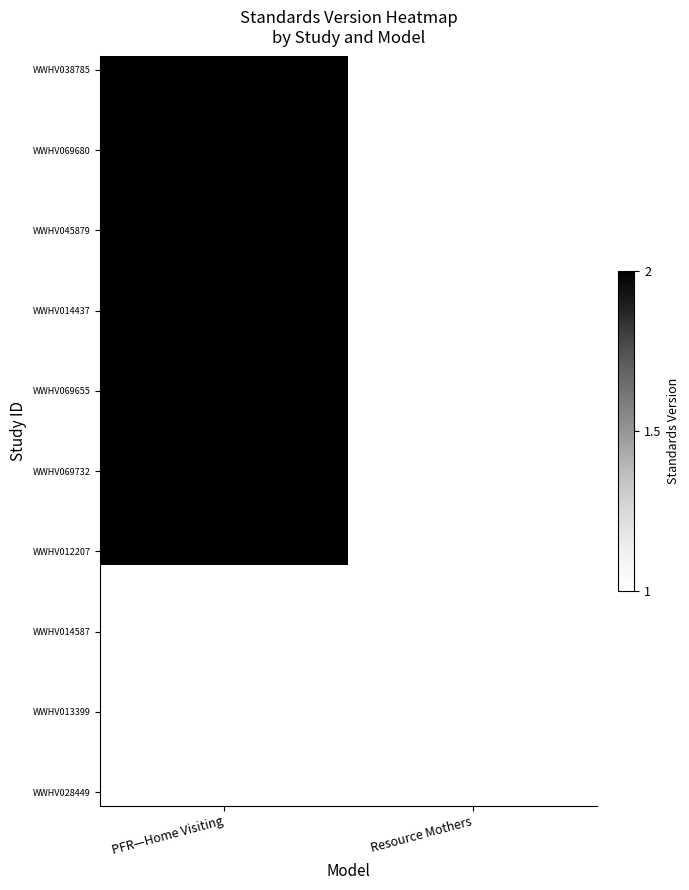

At how many categories does at least one series exceed 0?

1